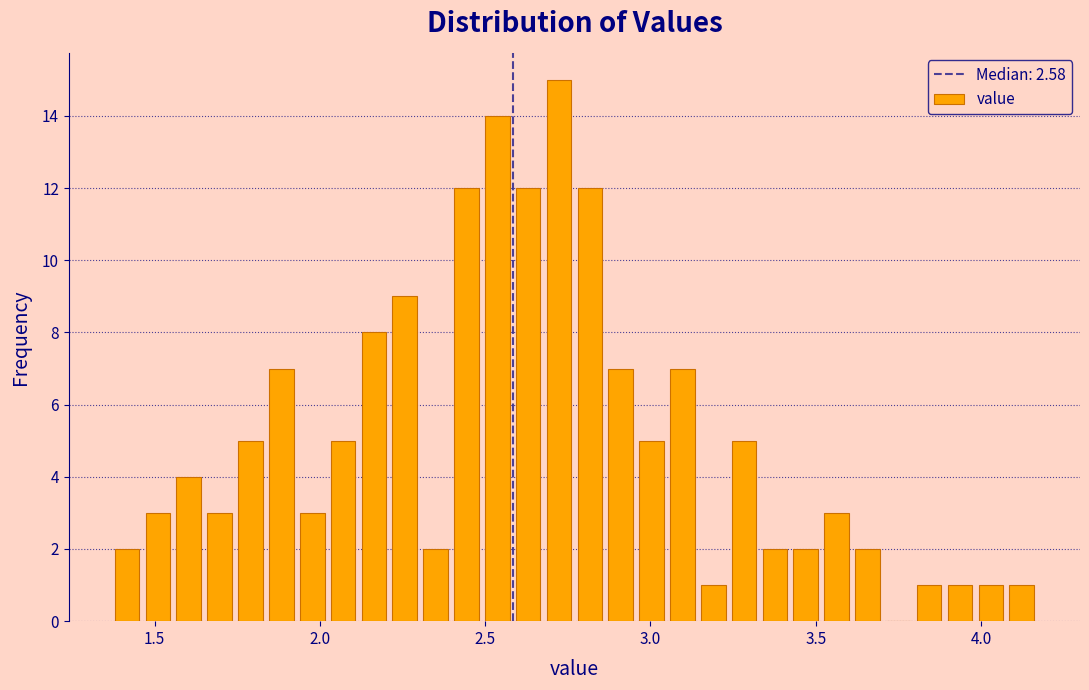

Read against the x-axis, roughly where is the centre of the tallest bar?

2.70